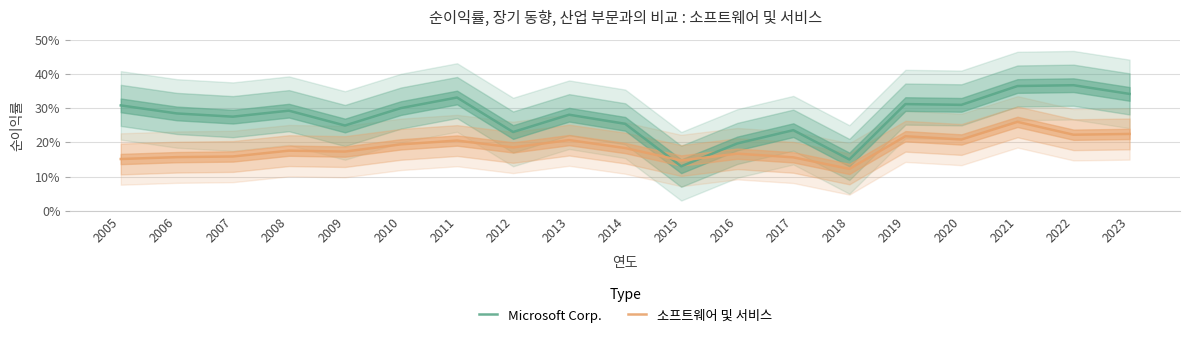

What is the value of the Microsoft Corp. point at the 13th from the left?

0.2